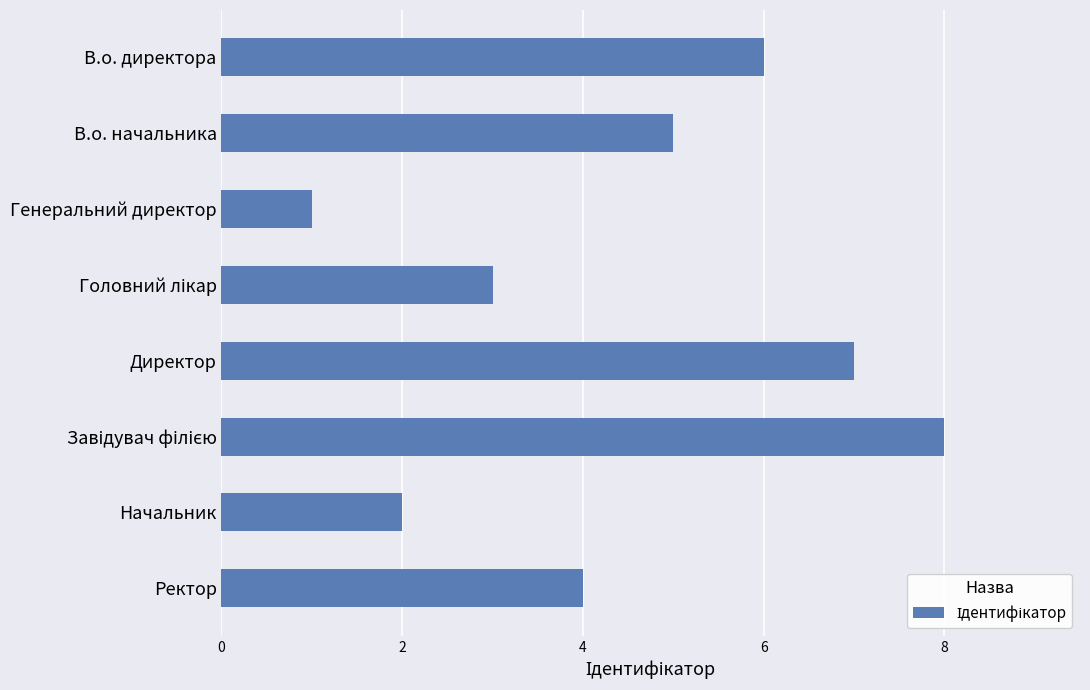

What is the ratio of the value at Начальник to the value at Ректор?

0.5